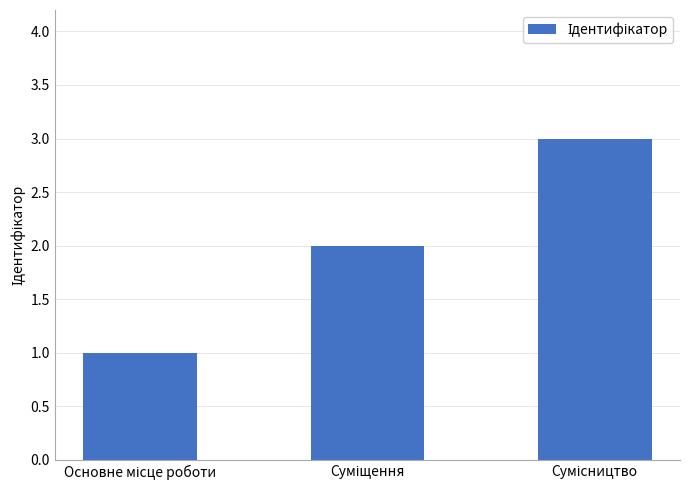

What is the sum of all values?

6